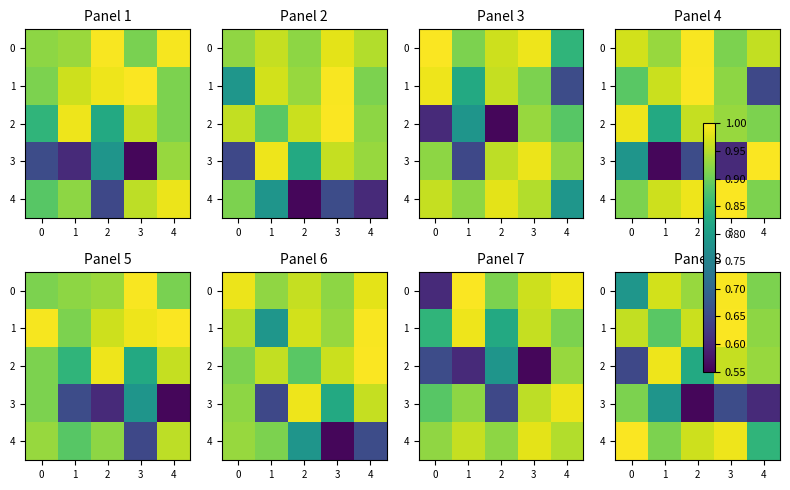

True or false: 3 has a value of 1.3 at 1.

False